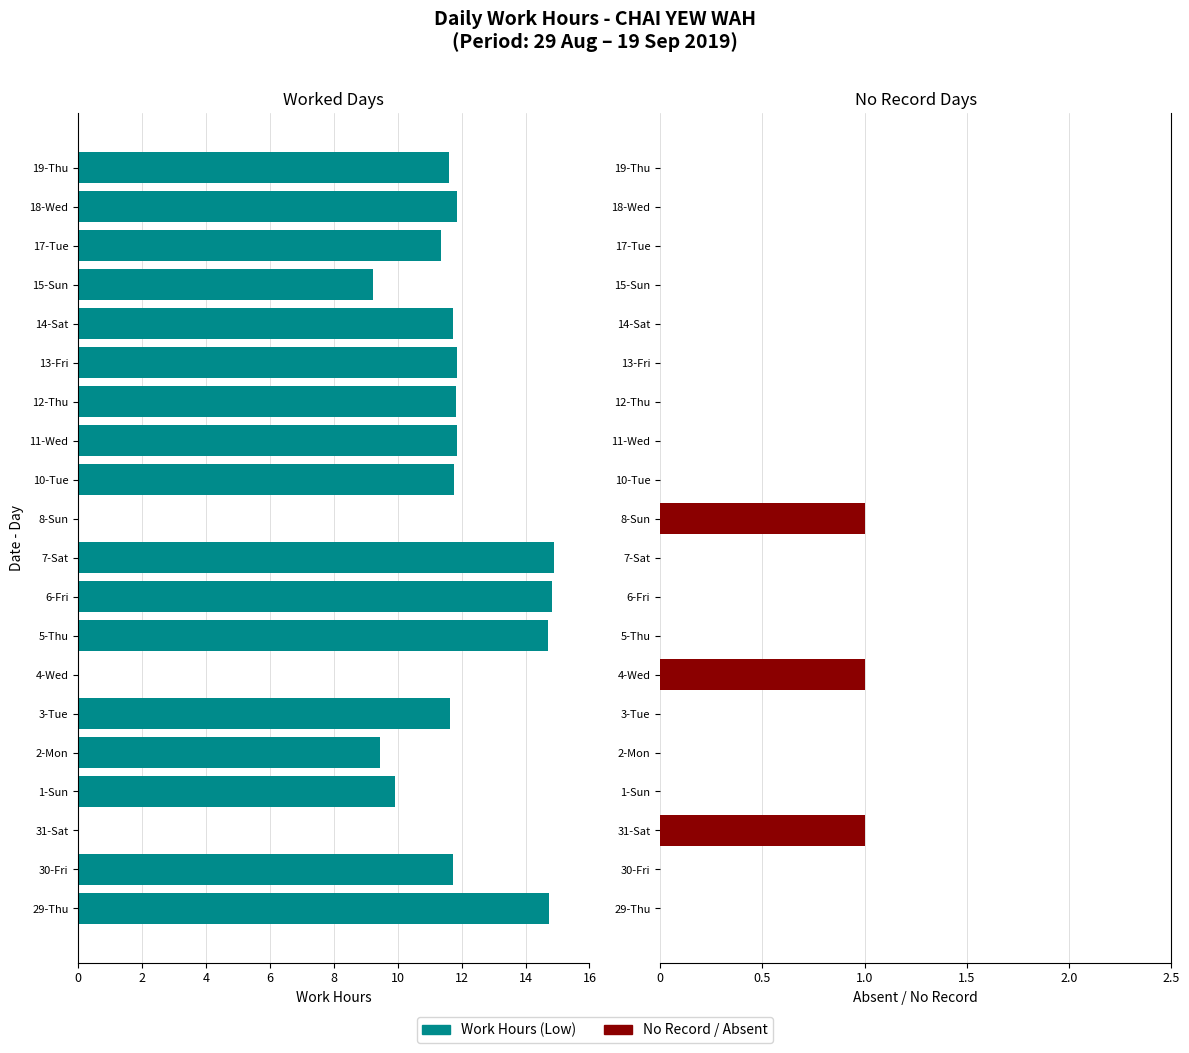

Is it true that No Record / Absent equals 0.5 at 8-Sun?

False